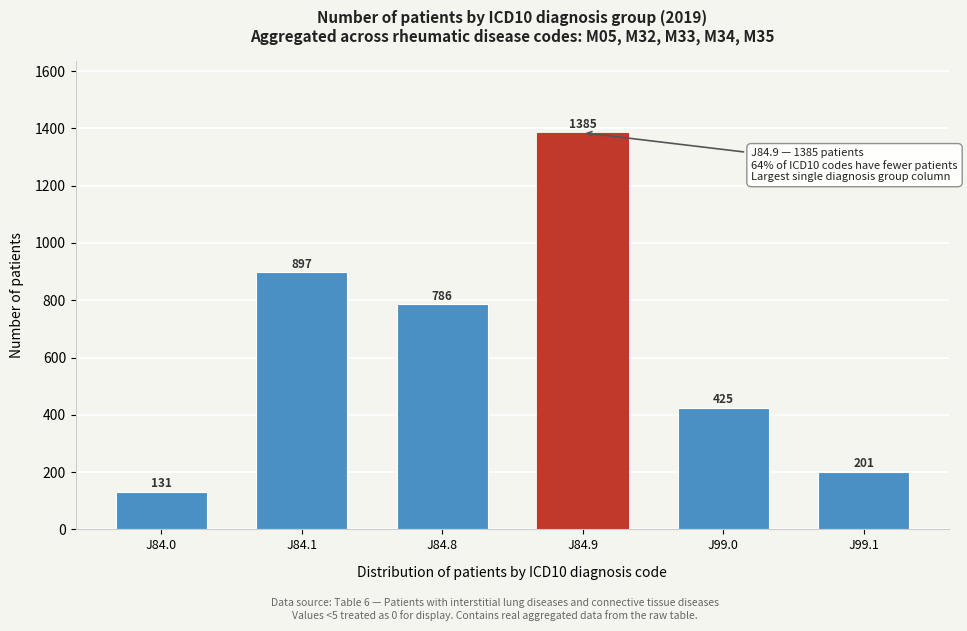

Reading left to right, what are all the values shown in this chart?

131	897	786	1385	425	201